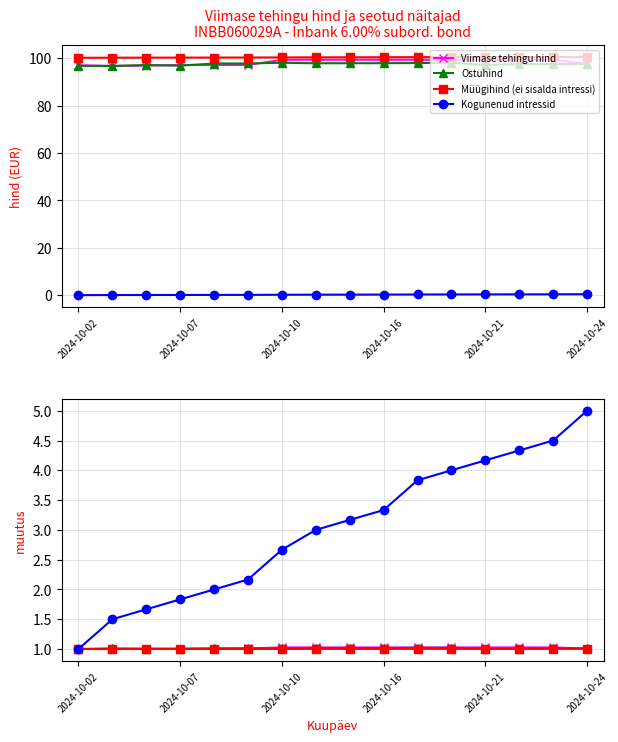

Is the value of Kogunenud intressid at 2024-10-24 greater than the value of Müügihind (ei sisalda intressi) at 2024-10-15?

No